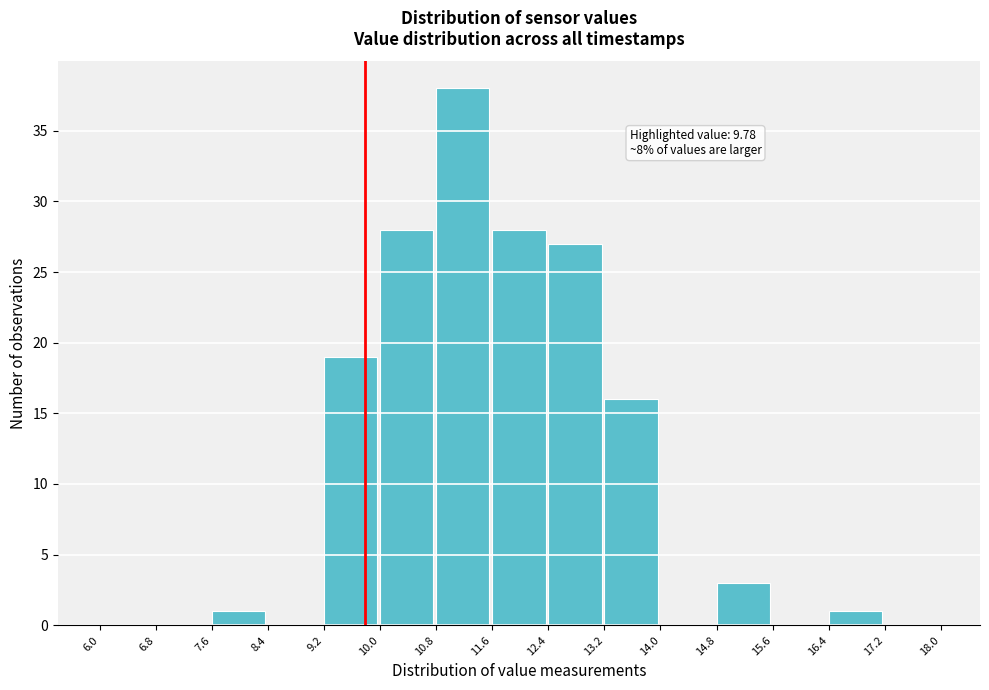

Over which range of the x-axis is the bar tallest?

10.8 to 11.6